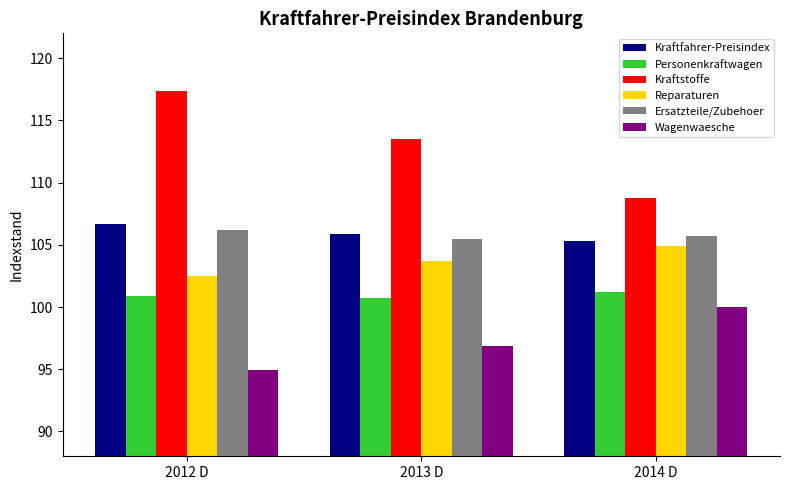

Reading left to right, list all the values displayed in this chart.

Kraftfahrer-Preisindex: 106.7	105.9	105.3
Personenkraftwagen: 100.9	100.7	101.2
Kraftstoffe: 117.4	113.5	108.8
Reparaturen: 102.5	103.7	104.9
Ersatzteile/Zubehoer: 106.2	105.5	105.7
Wagenwaesche: 94.9	96.9	100.0